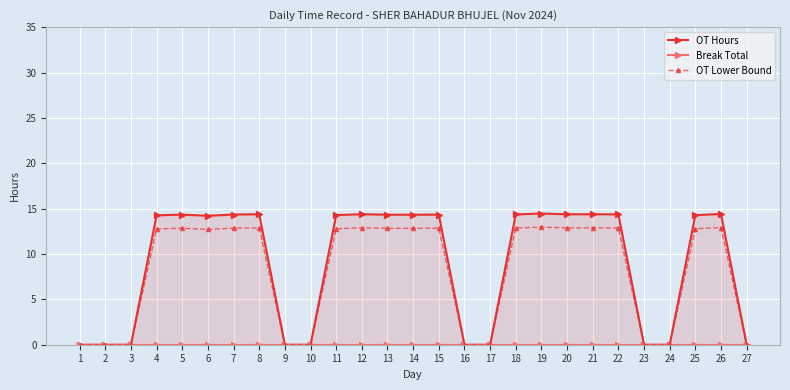

Which series changed the most between 6 and 10?

OT Hours